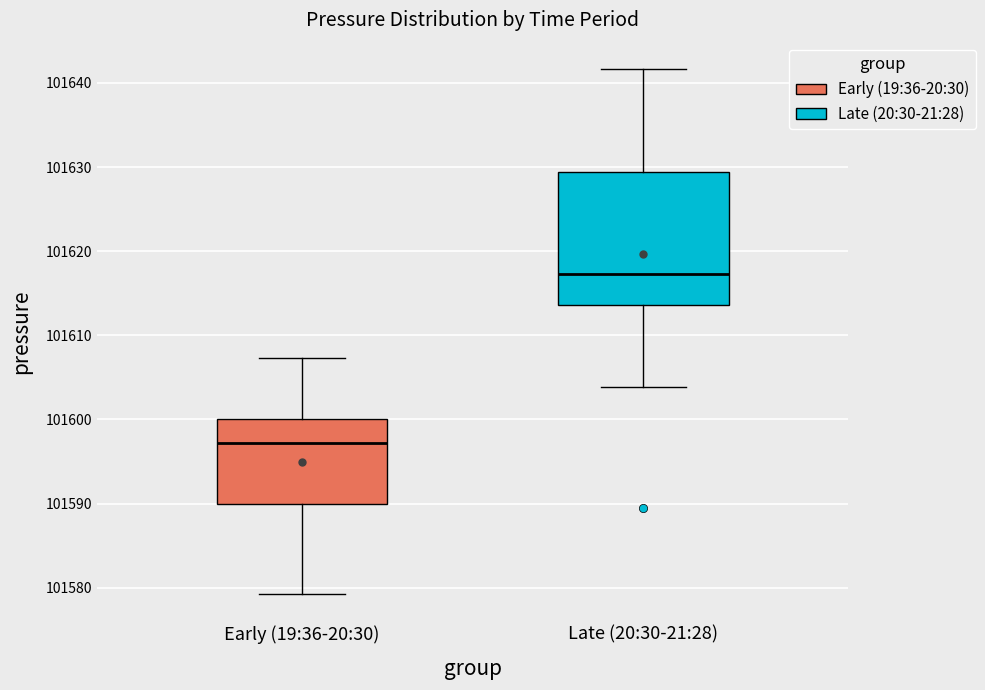

Reading left to right, transcribe this box plot: for each box, give where its median line is, the range the box spans, and where its two whiskers end, as read against the y-axis. The values are not printed on the chart, so give them approximately, as read against the axis.

Early (19:36-20:30): median 101597, box 101590 to 101600, whiskers 101579 to 101607
Late (20:30-21:28): median 101617, box 101614 to 101629, whiskers 101604 to 101642